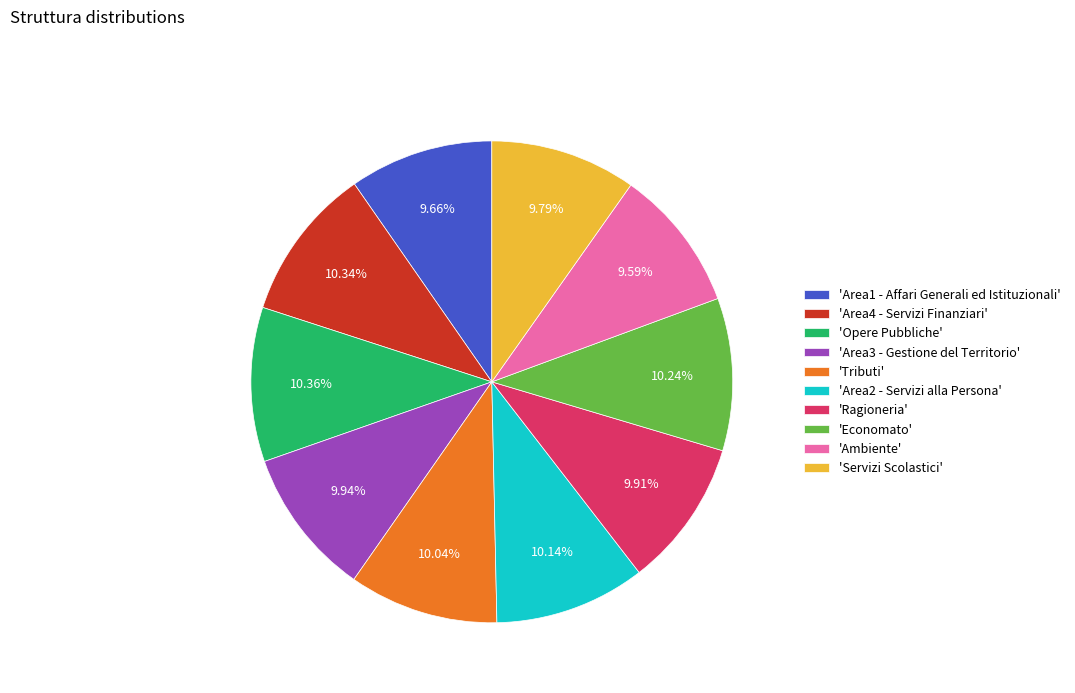

Is there any slice that represents more than half of the pie?

No